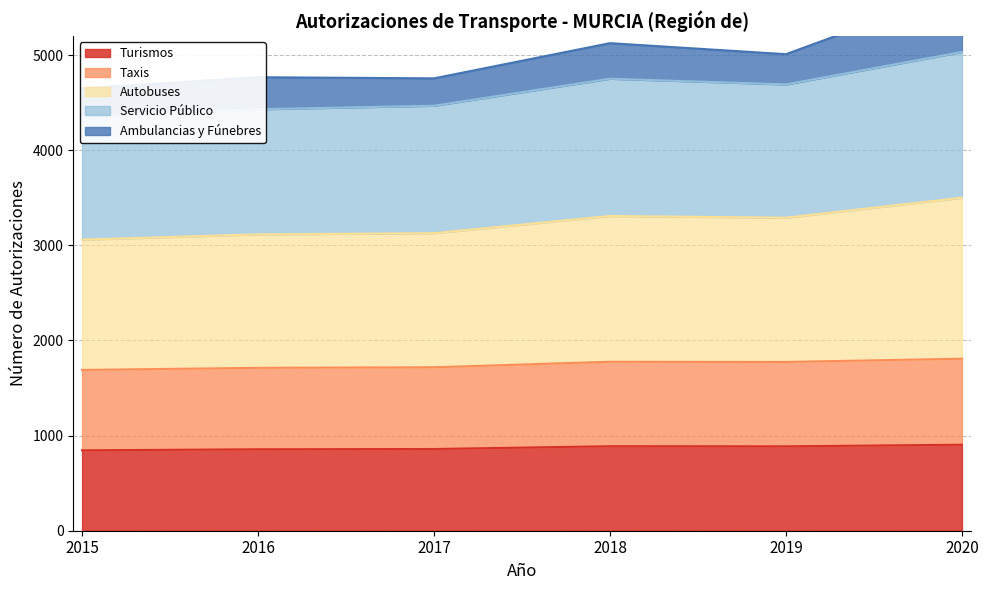

What is the smallest value displayed?

845